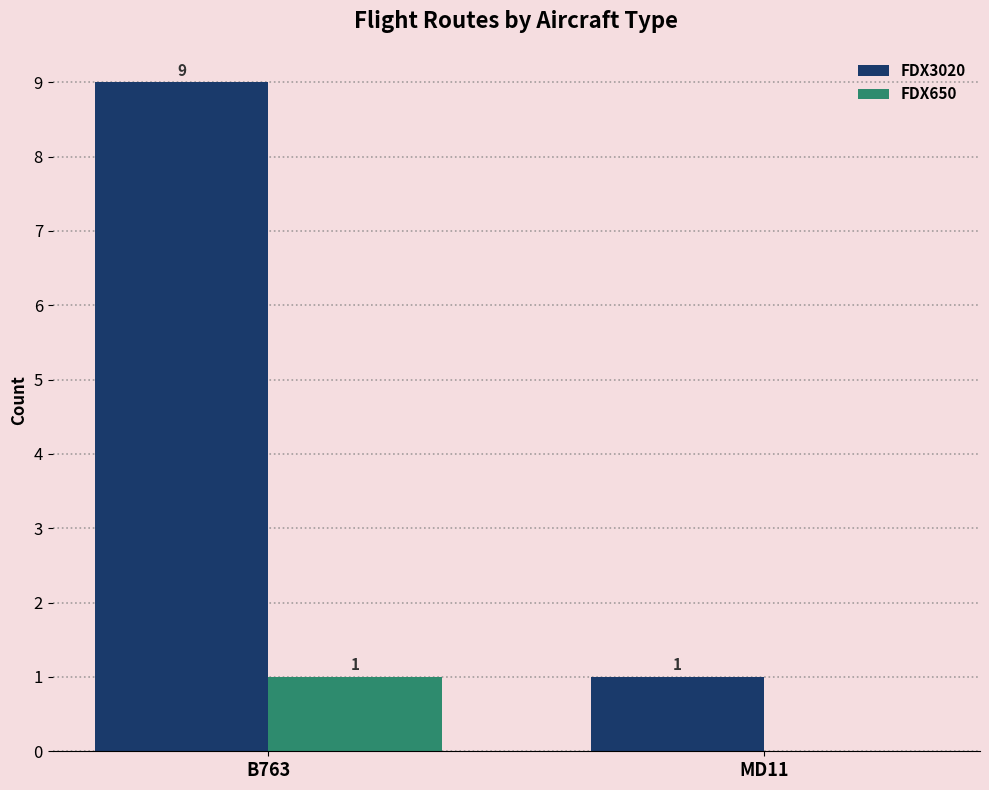

Are the bars horizontal?

No